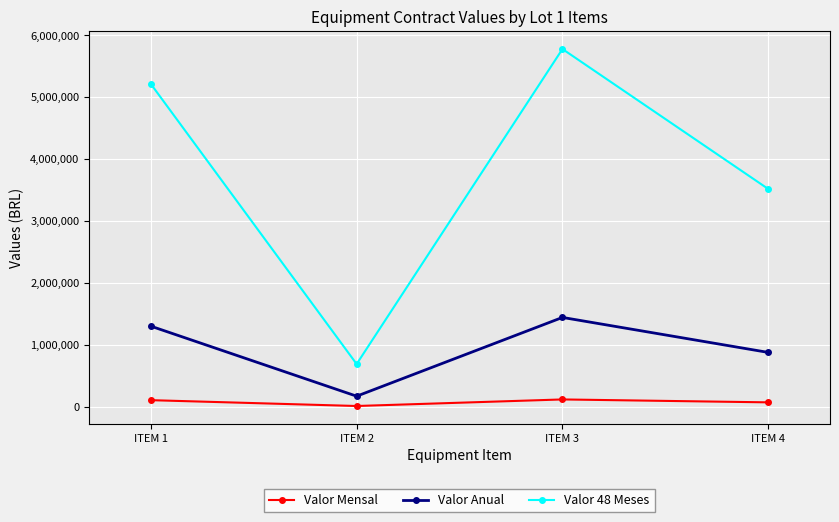

List the series in order of their overall mean, lowest first.

Valor Mensal, Valor Anual, Valor 48 Meses